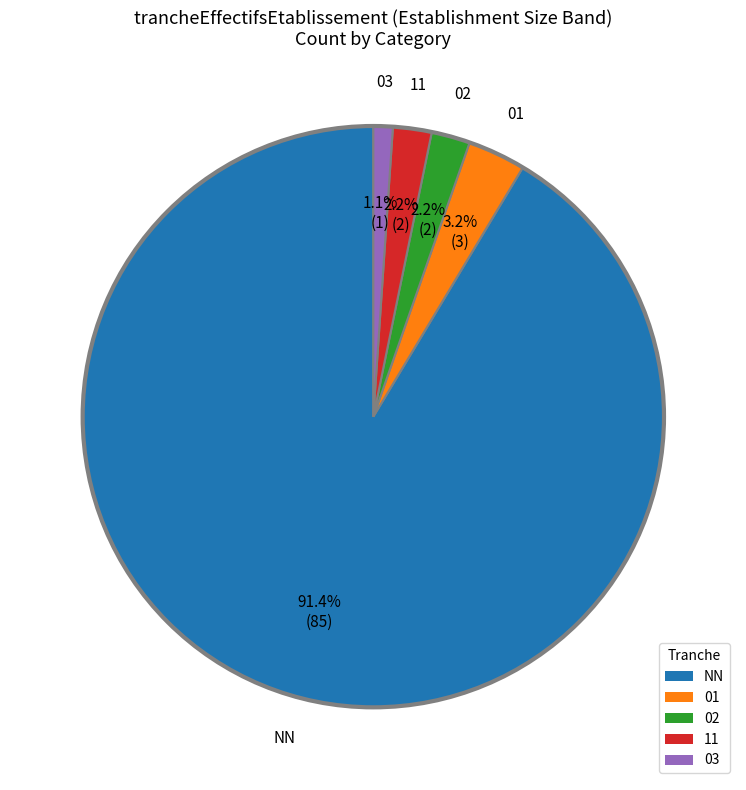

Between 01 and NN, which is larger?

NN